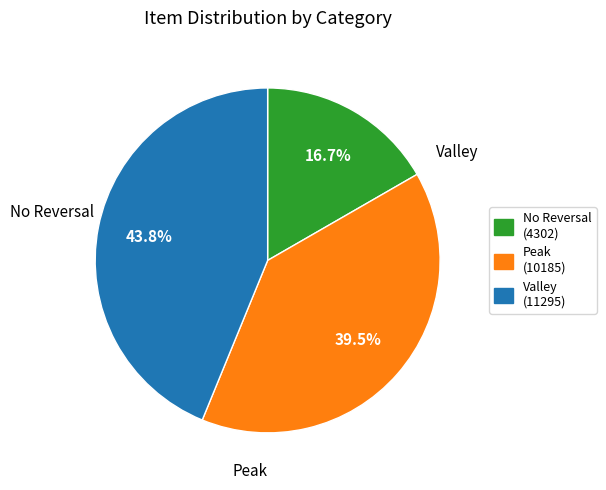

Rank the categories by value from lowest to highest.

No Reversal (4302), Peak (10185), Valley (11295)